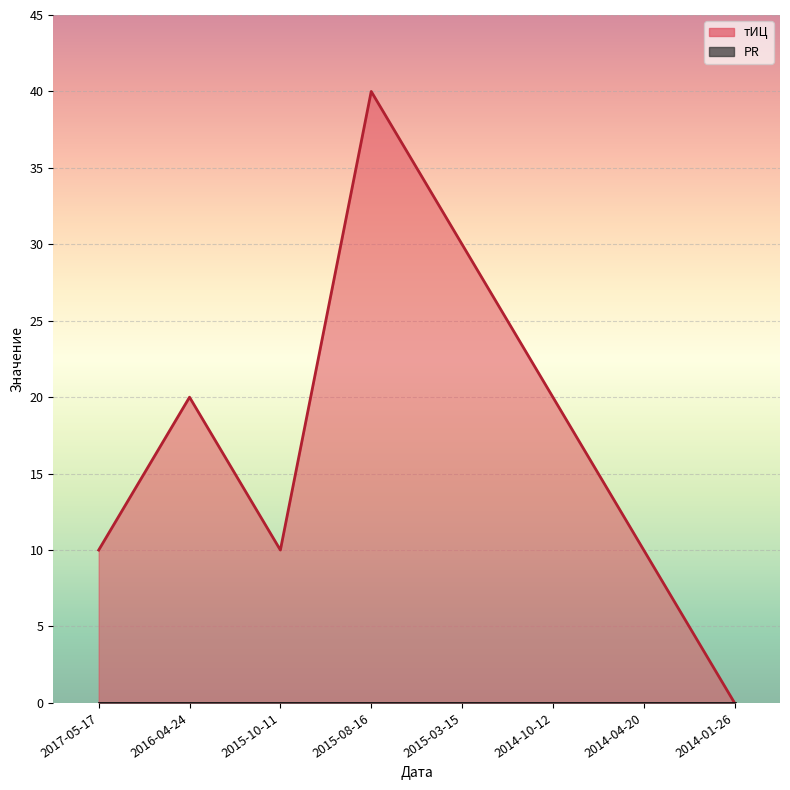

Rank the categories by value from lowest to highest.

2014-01-26, 2017-05-17, 2015-10-11, 2014-04-20, 2016-04-24, 2014-10-12, 2015-03-15, 2015-08-16